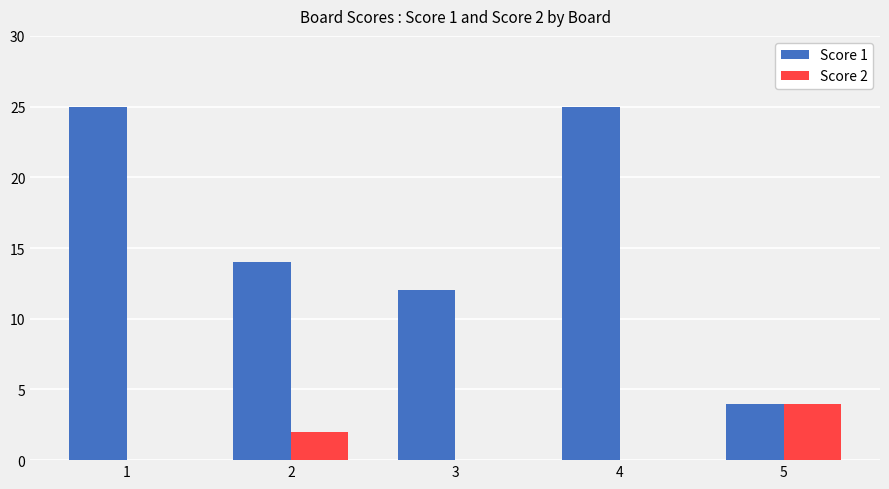

True or false: Score 2 has a value of 0 at 3.

True